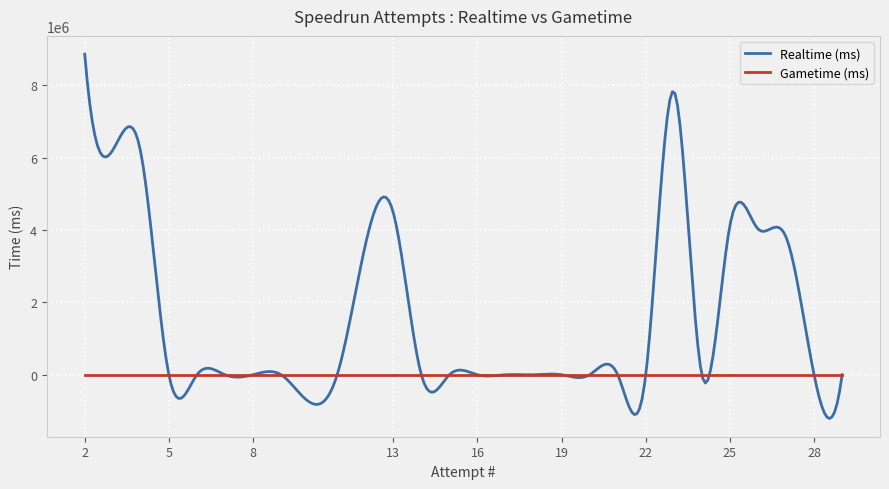

What is the smallest value displayed?

-1208609.1